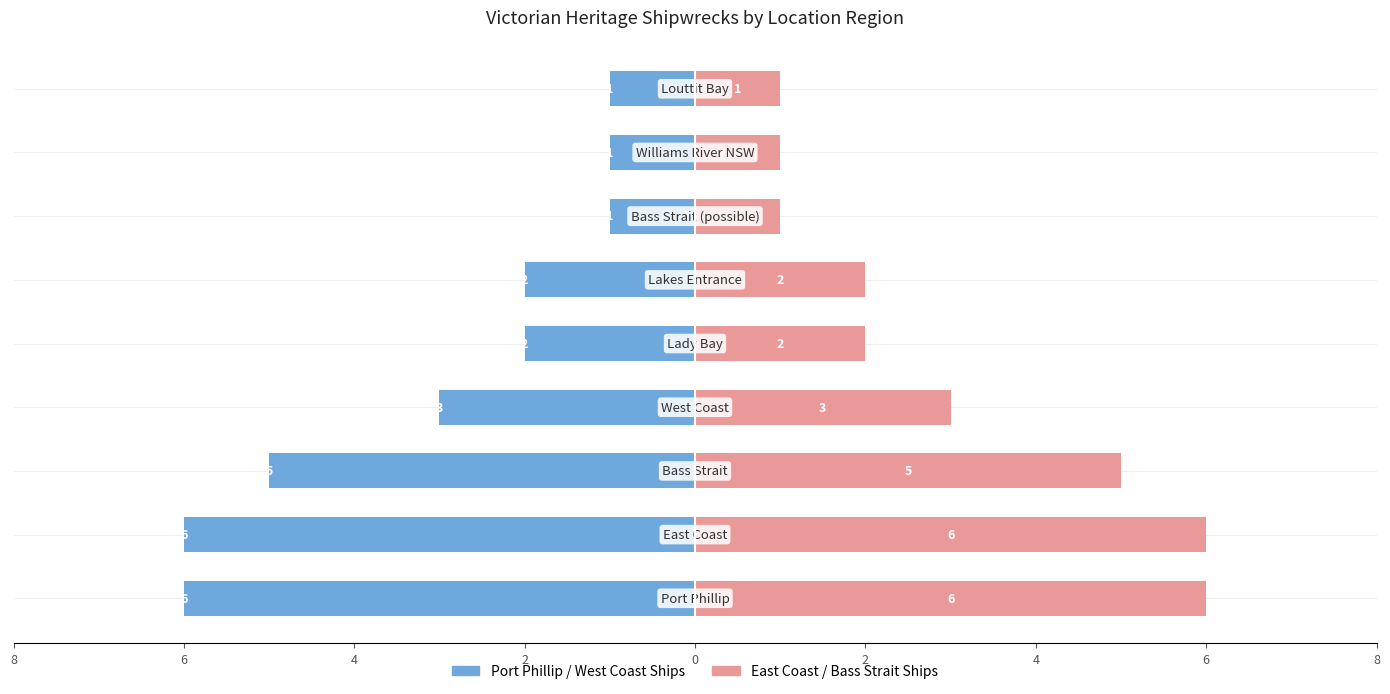

Reading right to left, what are all the values shown in this chart?

Port Phillip / West Coast Ships: -1	-1	-1	-2	-2	-3	-5	-6	-6
East Coast / Bass Strait Ships: 1	1	1	2	2	3	5	6	6